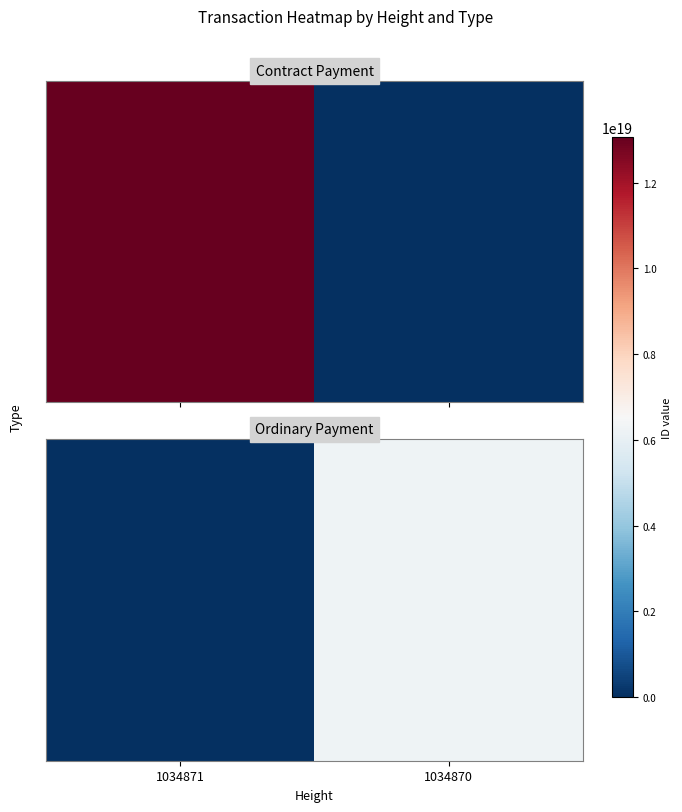

How many values are below 6246714252256339968?

1